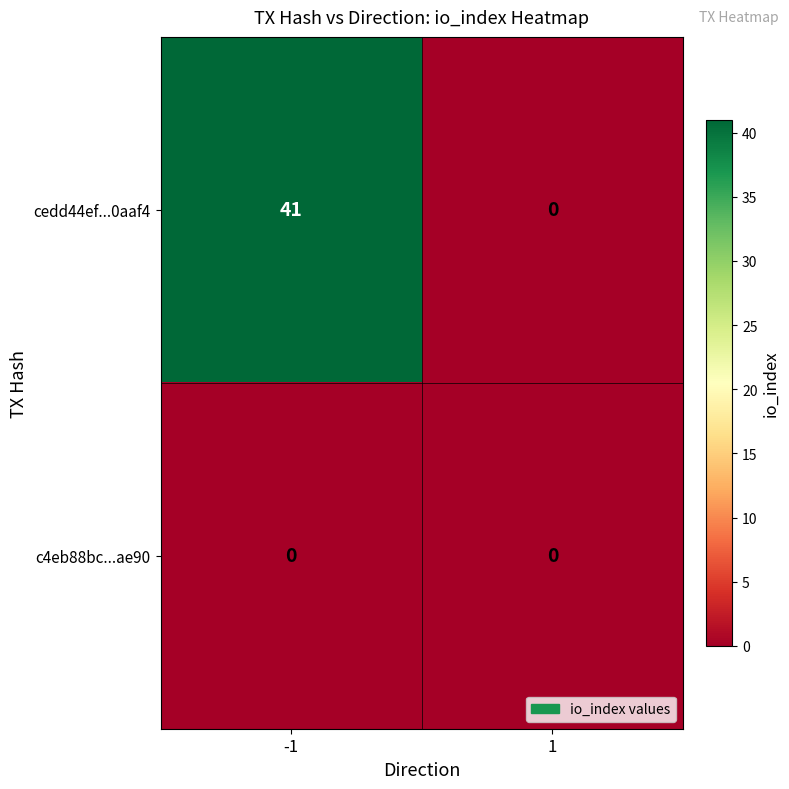

What is the difference between the maximum and minimum values in the cedd44ef...0aaf4 series?

41